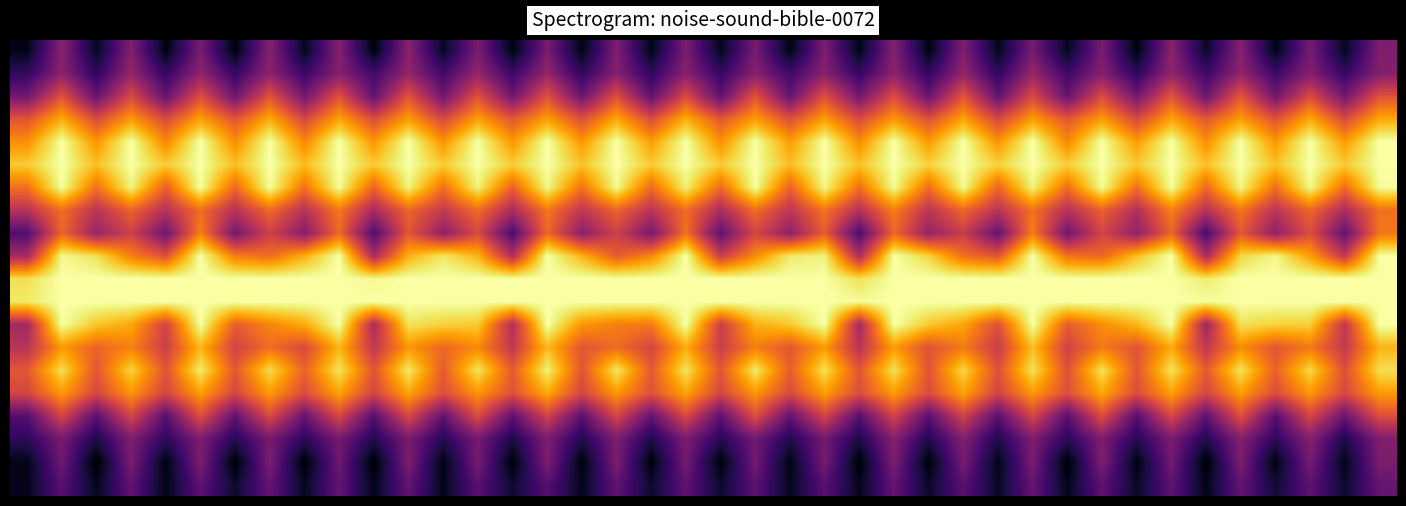

What is the greatest value displayed?

1.0